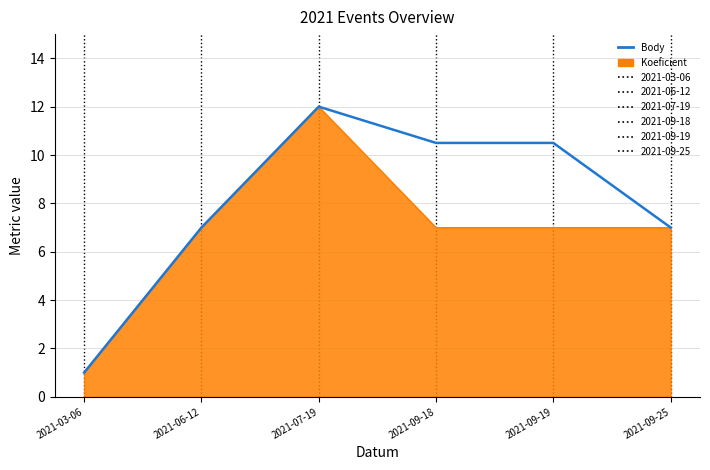

Does the chart have visible grid lines?

Yes